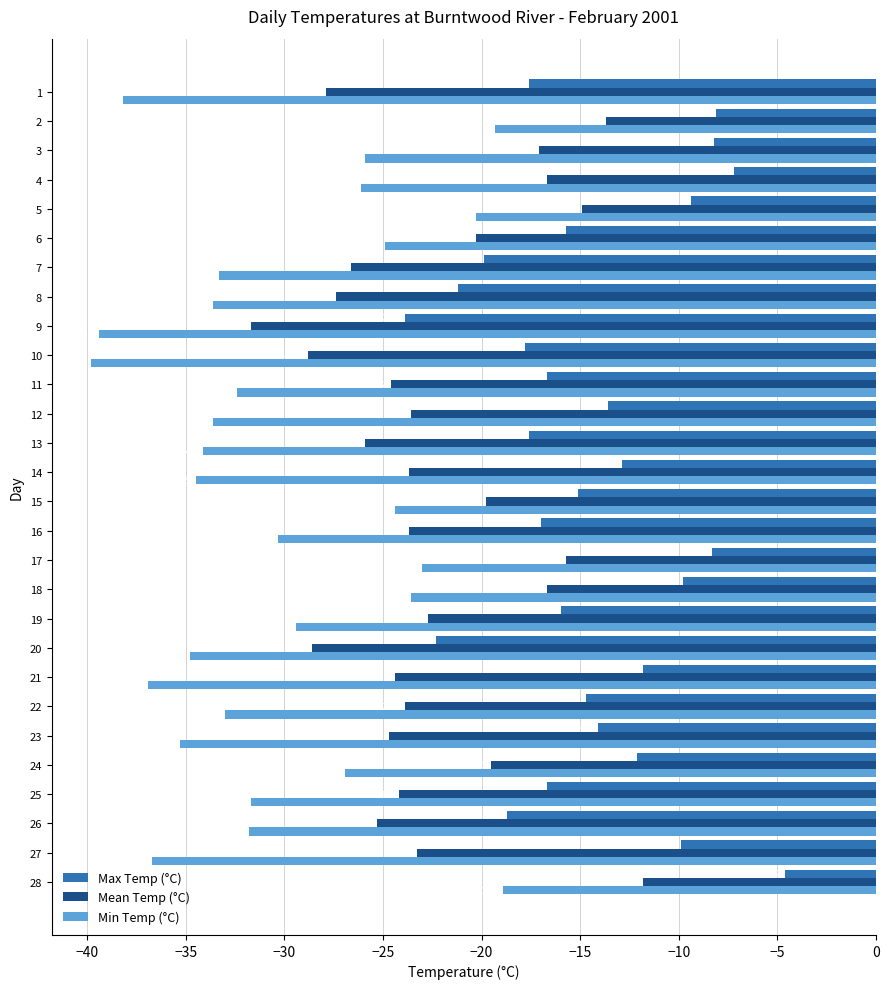

What is the total value across all series at 12?

-70.8